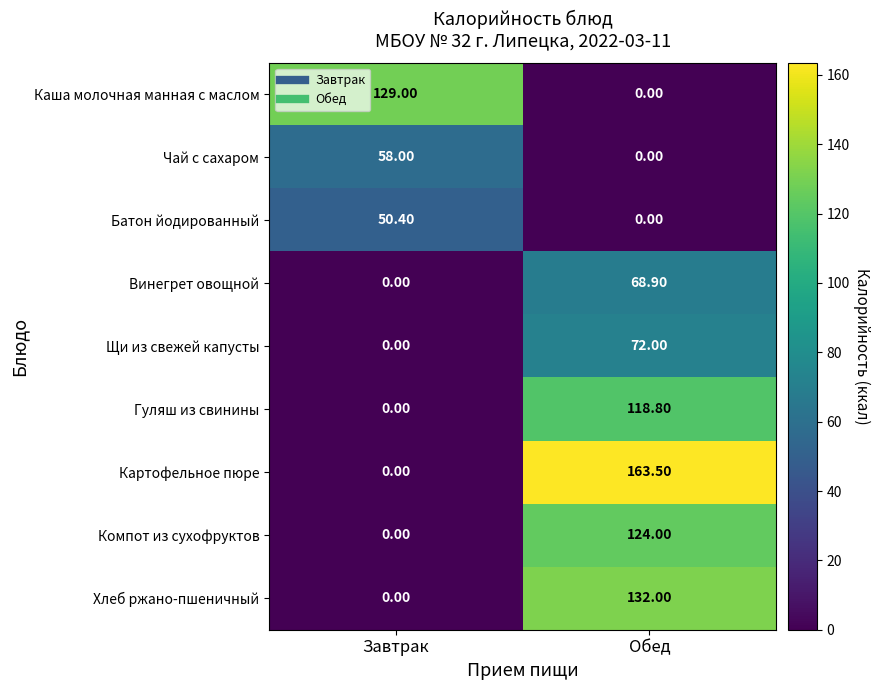

What is the difference between the highest and lowest values at Обед?

163.5